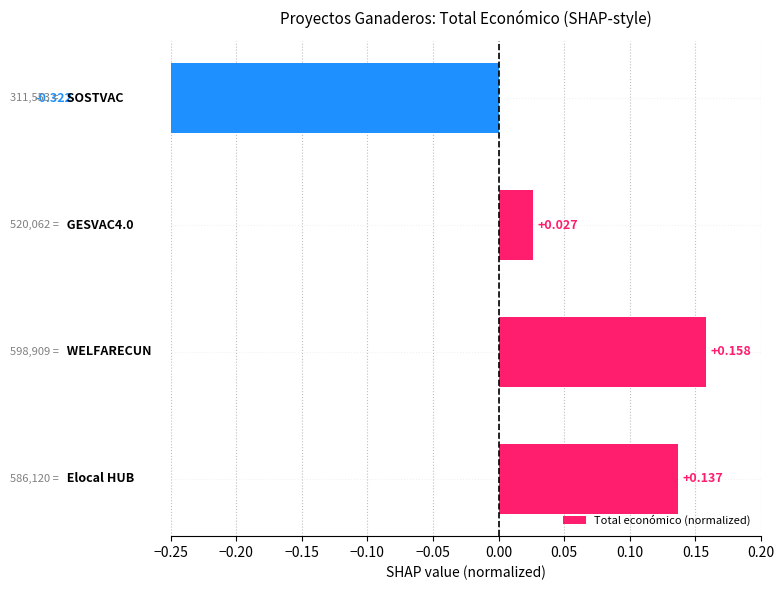

Are the bars grouped side by side (vs. stacked)?

No